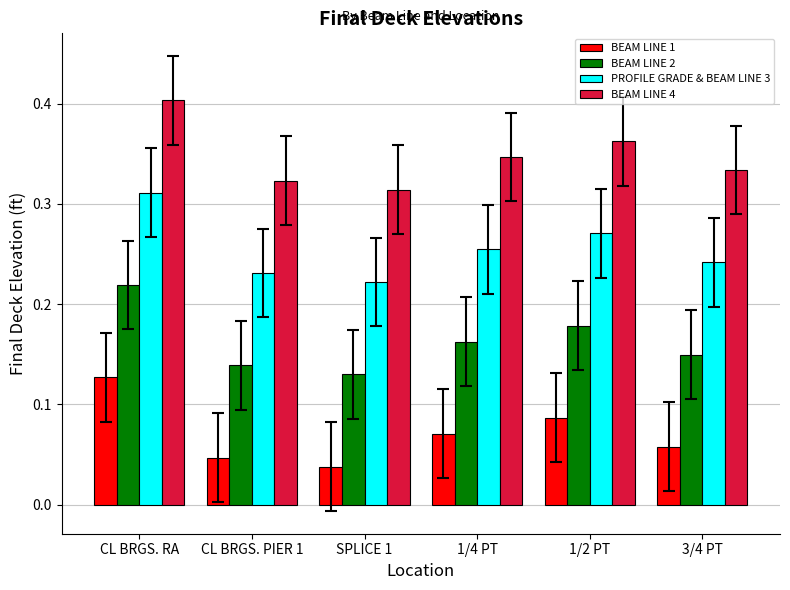

What is the sum of the BEAM LINE 4 values at 3/4 PT and CL BRGS. PIER 1?

0.7